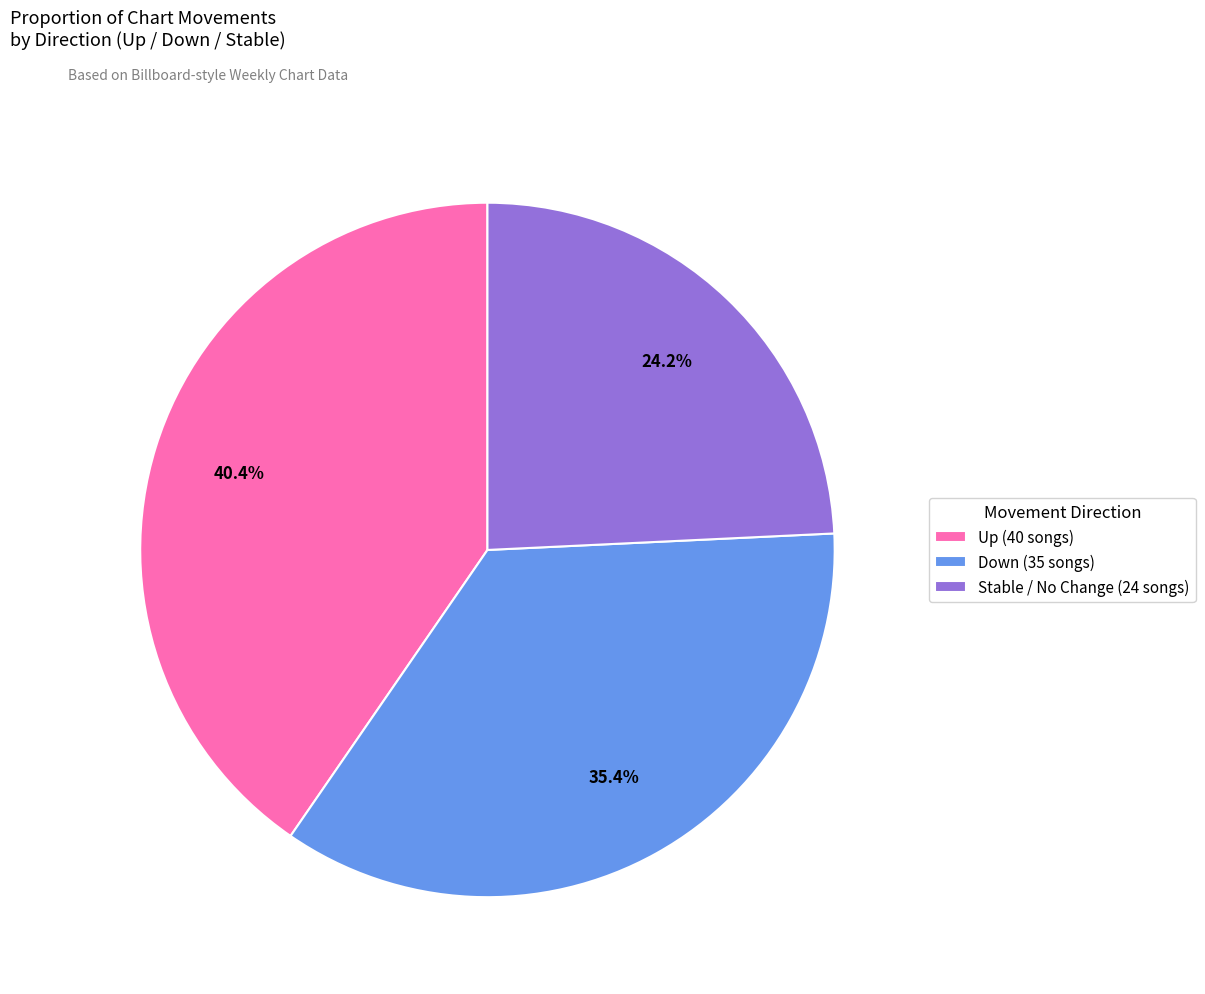

Approximately how many times larger is the value at Down (35 songs) compared to Stable / No Change (24 songs)?

1.5